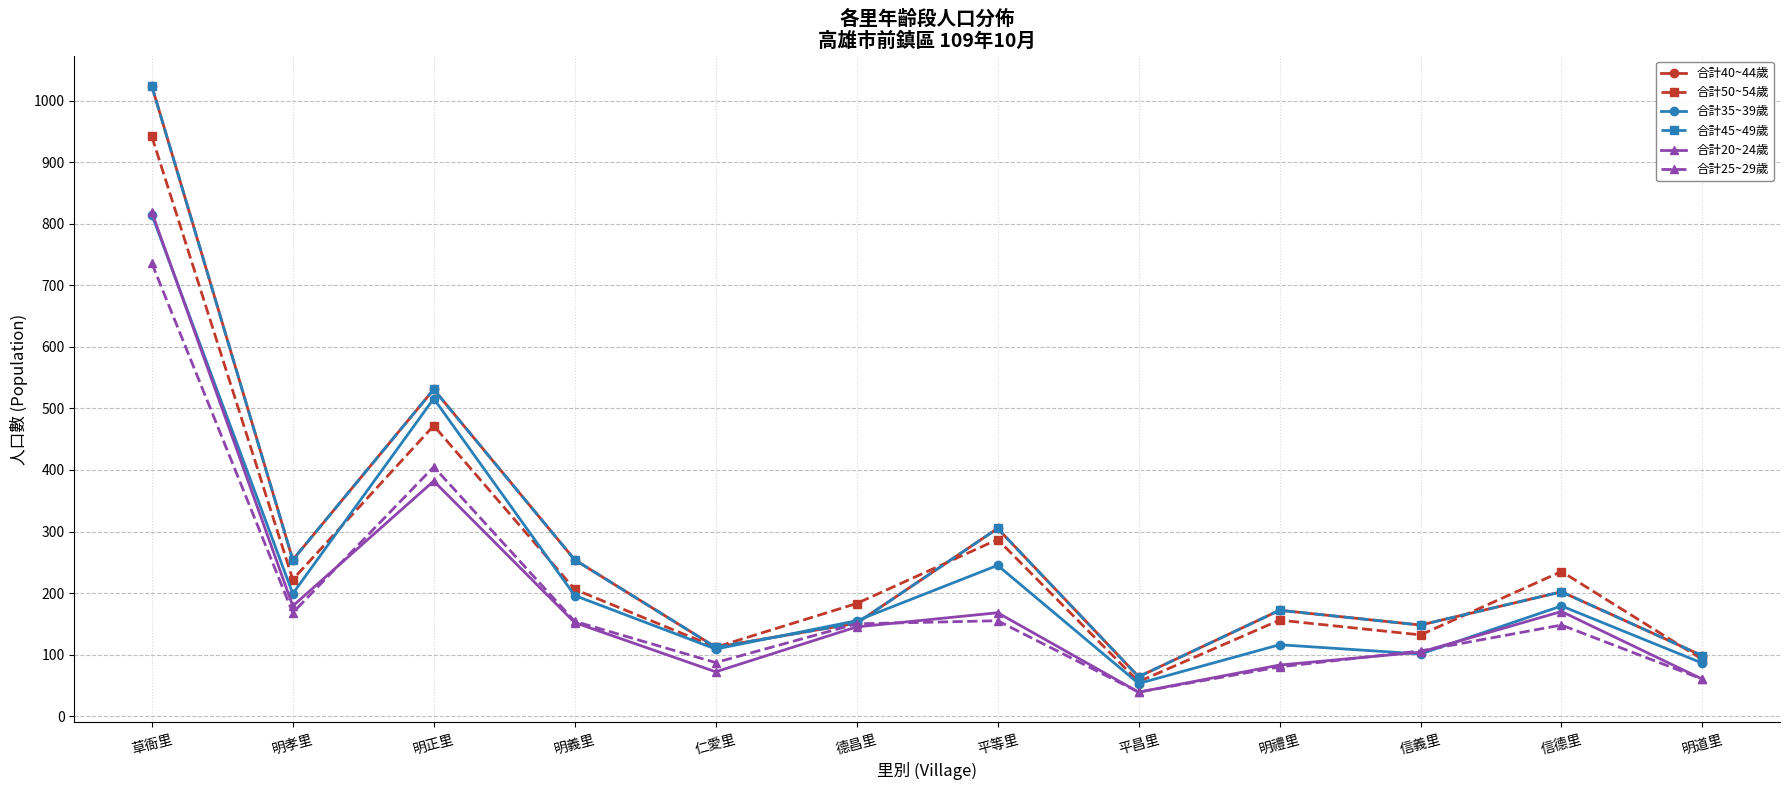

How many distinct data groups are displayed?

6